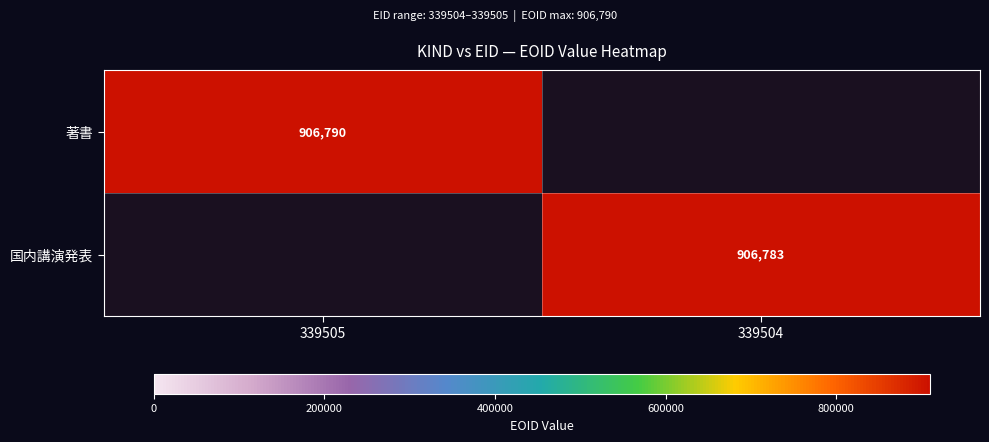

The 国内講演発表 series shows 906783 at 339504. True or false?

True